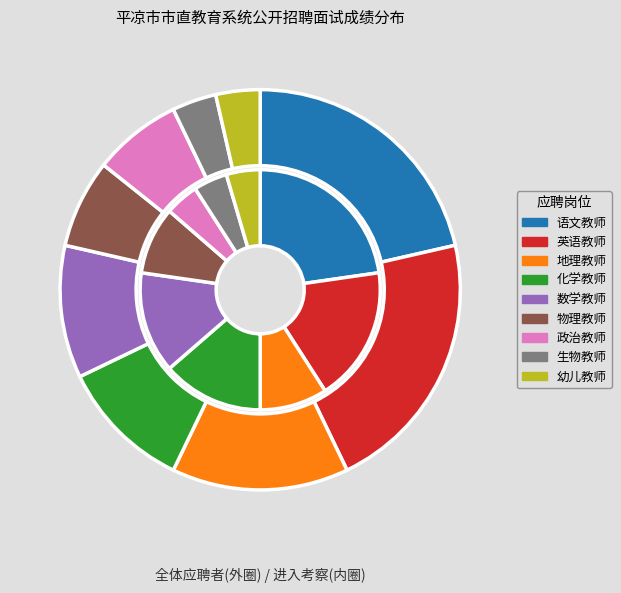

Does 物理教师 account for over 50% of the chart?

No